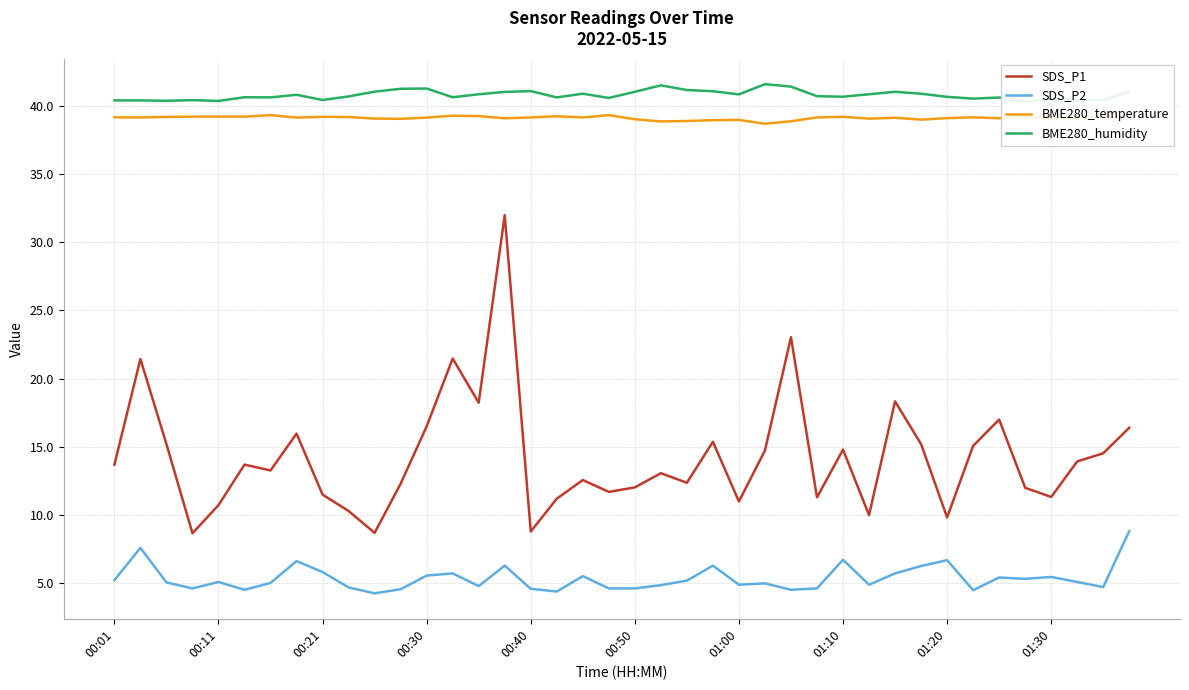

True or false: SDS_P1 and SDS_P2 cross at least once.

False